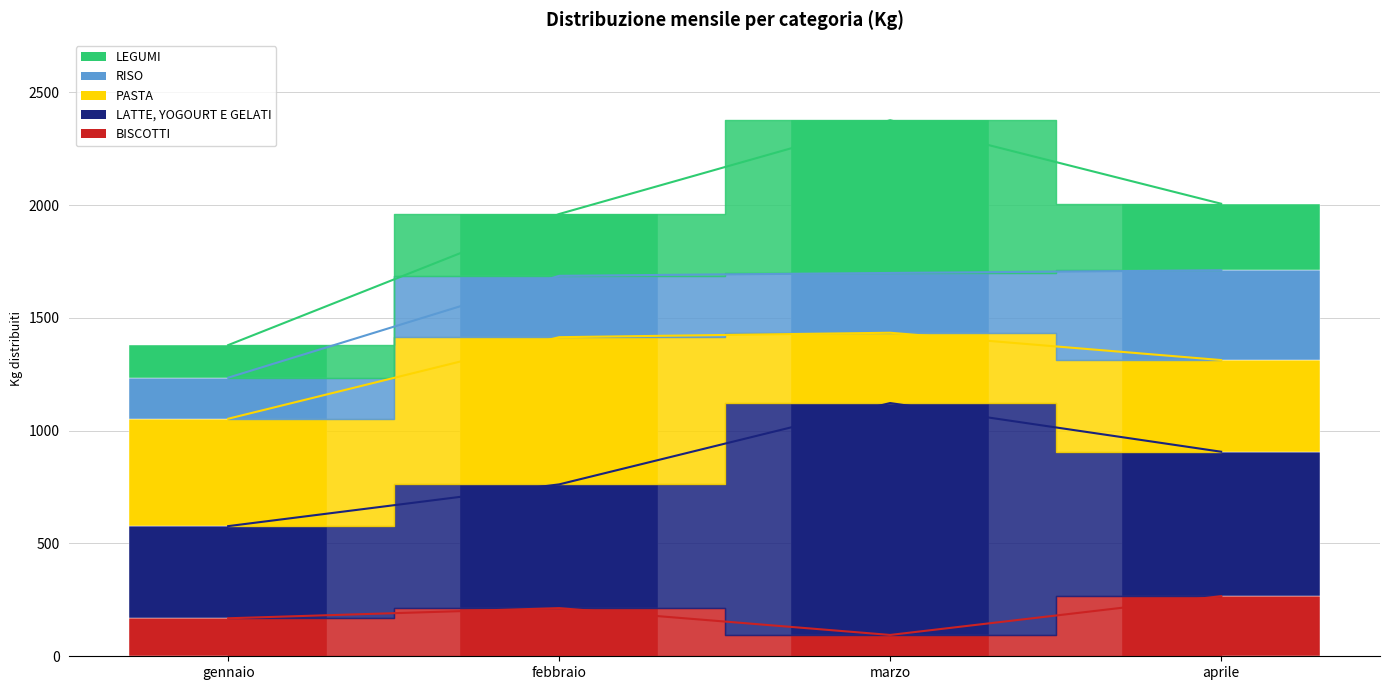

What is the sum of all RISO values?

1117.0